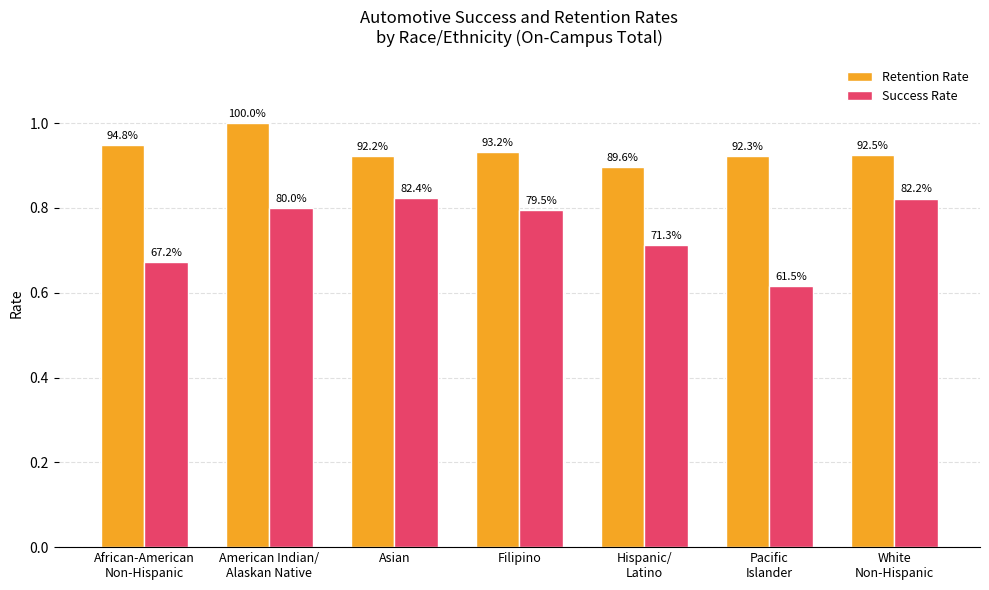

What are all the series names shown in the legend?

Retention Rate, Success Rate